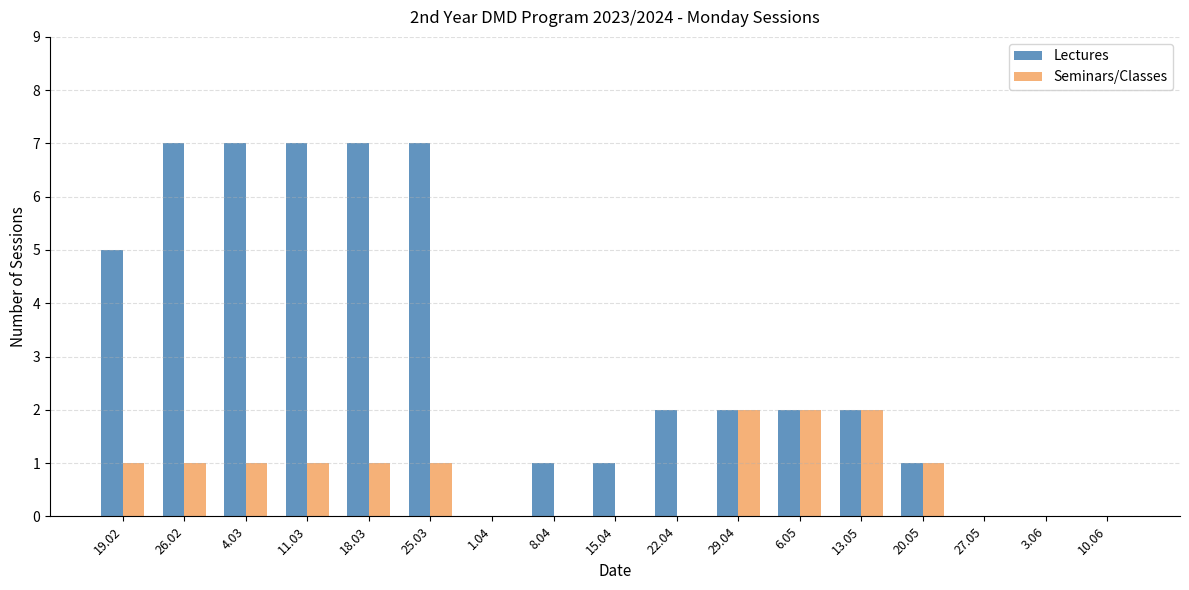

Count the number of categories in the chart.

17